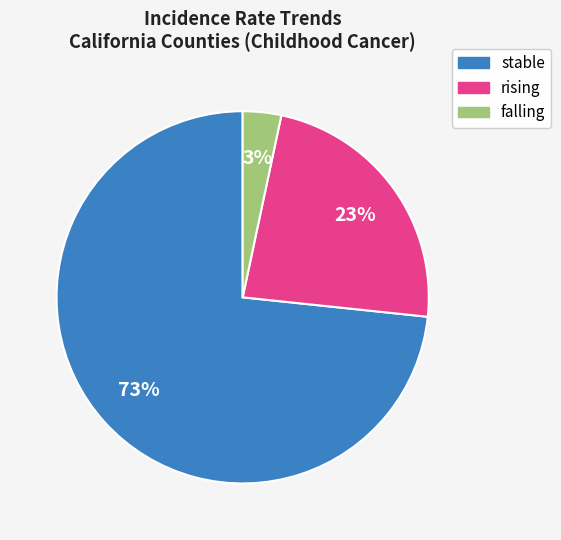

Which has a higher value, stable or rising?

stable